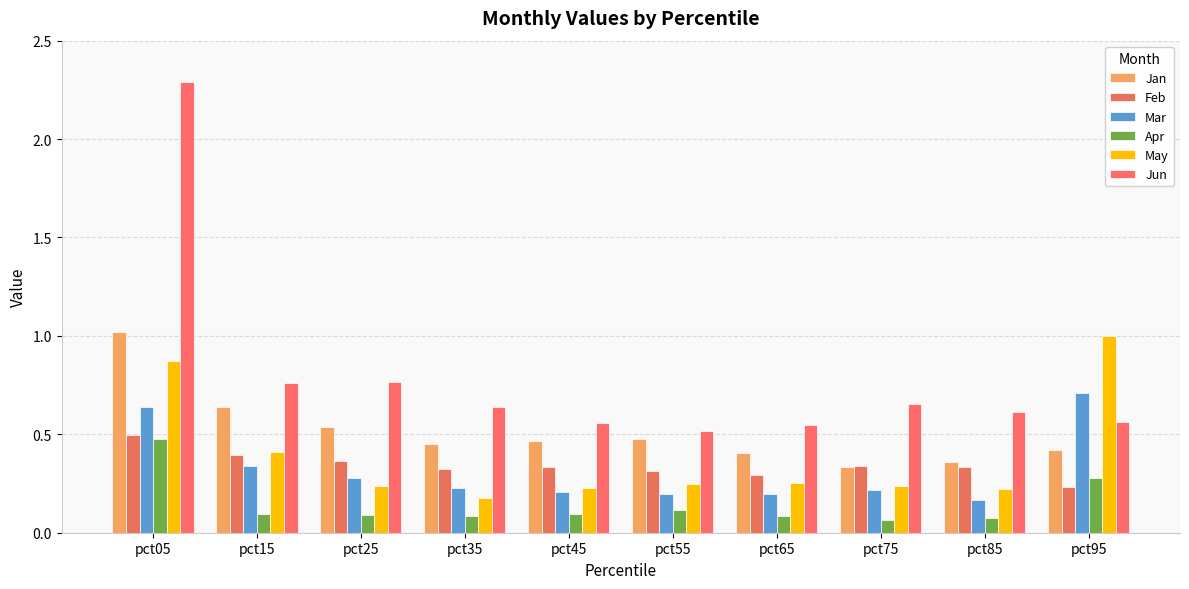

Which series has the largest range (max minus min)?

Jun